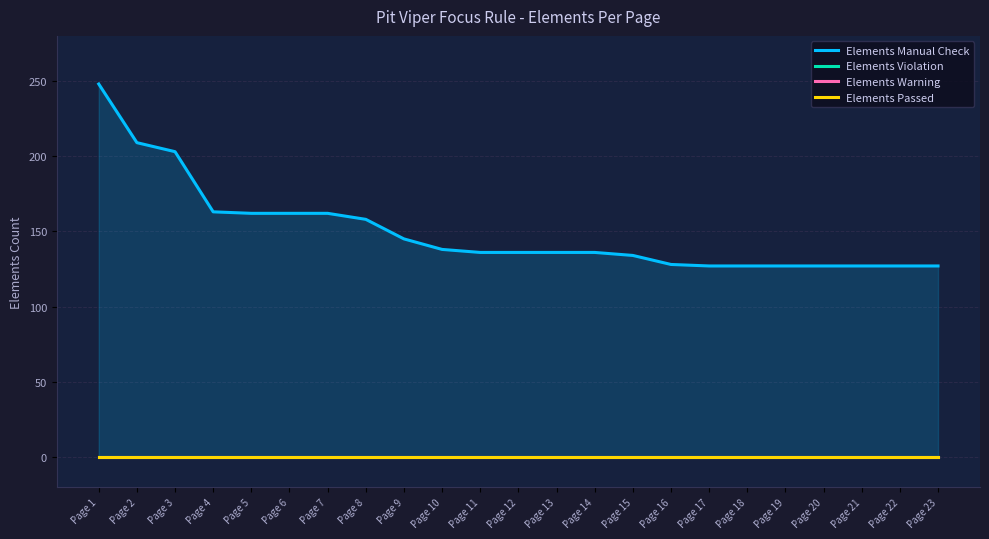

Reading right to left, transcribe all the data shown in this chart.

Elements Manual Check: Page 23=127	Page 22=127	Page 21=127	Page 20=127	Page 19=127	Page 18=127	Page 17=127	Page 16=128	Page 15=134	Page 14=136	Page 13=136	Page 12=136	Page 11=136	Page 10=138	Page 9=145	Page 8=158	Page 7=162	Page 6=162	Page 5=162	Page 4=163	Page 3=203	Page 2=209	Page 1=248
Elements Violation: Page 23=0	Page 22=0	Page 21=0	Page 20=0	Page 19=0	Page 18=0	Page 17=0	Page 16=0	Page 15=0	Page 14=0	Page 13=0	Page 12=0	Page 11=0	Page 10=0	Page 9=0	Page 8=0	Page 7=0	Page 6=0	Page 5=0	Page 4=0	Page 3=0	Page 2=0	Page 1=0
Elements Warning: Page 23=0	Page 22=0	Page 21=0	Page 20=0	Page 19=0	Page 18=0	Page 17=0	Page 16=0	Page 15=0	Page 14=0	Page 13=0	Page 12=0	Page 11=0	Page 10=0	Page 9=0	Page 8=0	Page 7=0	Page 6=0	Page 5=0	Page 4=0	Page 3=0	Page 2=0	Page 1=0
Elements Passed: Page 23=0	Page 22=0	Page 21=0	Page 20=0	Page 19=0	Page 18=0	Page 17=0	Page 16=0	Page 15=0	Page 14=0	Page 13=0	Page 12=0	Page 11=0	Page 10=0	Page 9=0	Page 8=0	Page 7=0	Page 6=0	Page 5=0	Page 4=0	Page 3=0	Page 2=0	Page 1=0